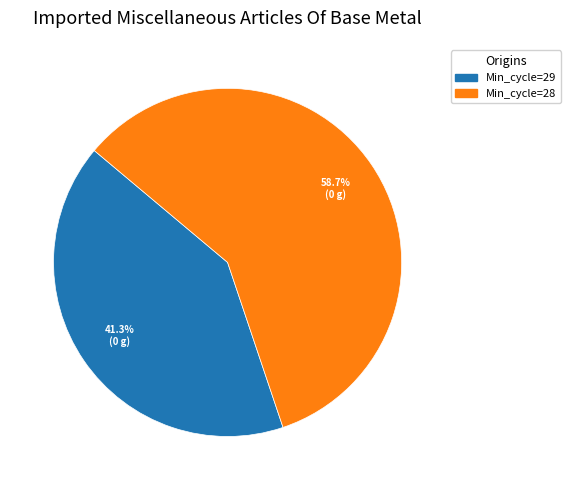

Is there any slice that represents more than half of the pie?

Yes